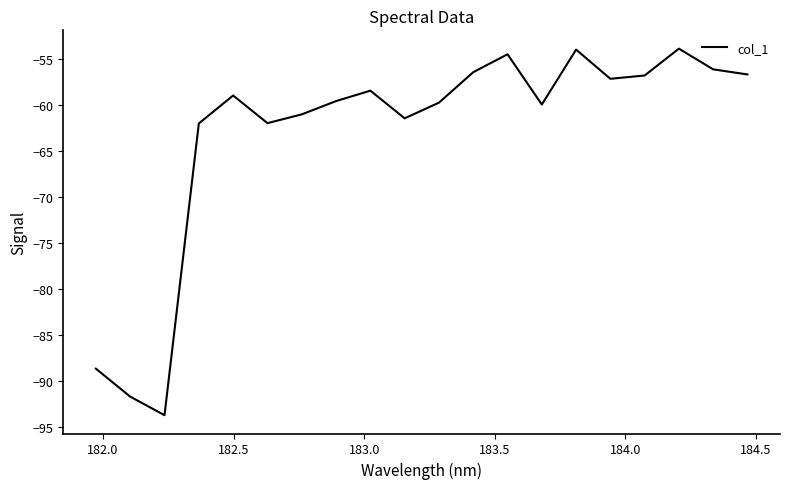

What is the smallest value displayed?

-93.7